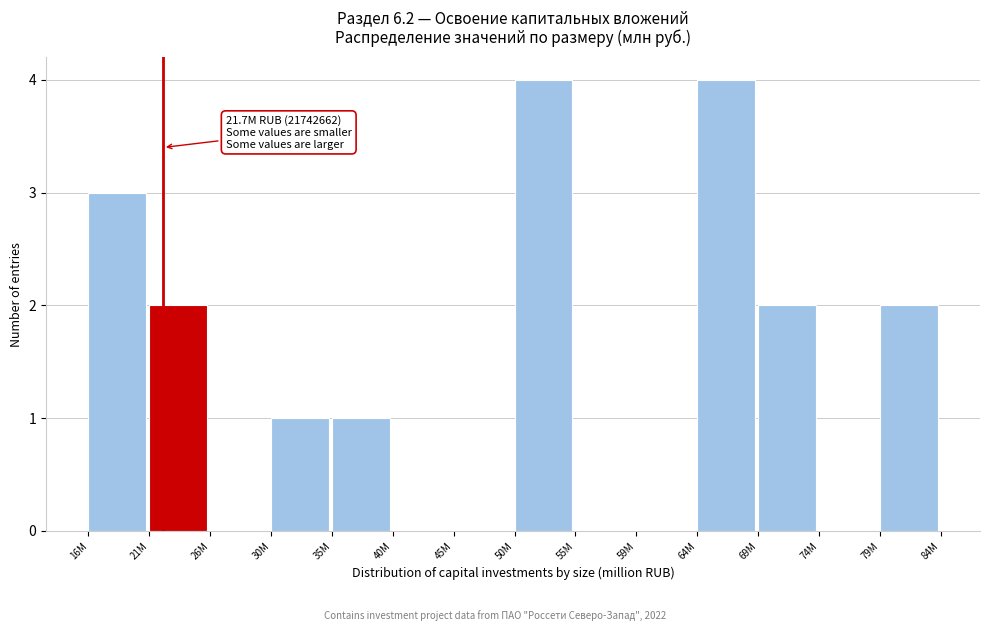

Reading left to right, list all the values displayed in this chart.

16M=3	21M=2	26M=0	30M=1	35M=1	40M=0	45M=0	50M=4	55M=0	59M=0	64M=4	69M=2	74M=0	79M=2